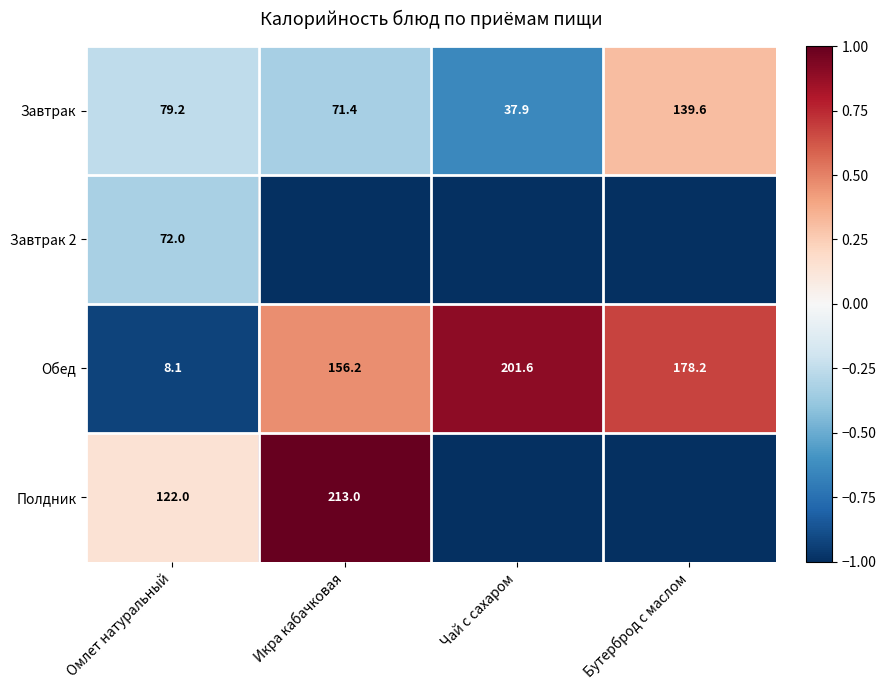

What is the approximate value of Завтрак at Бутерброд с маслом?

139.6